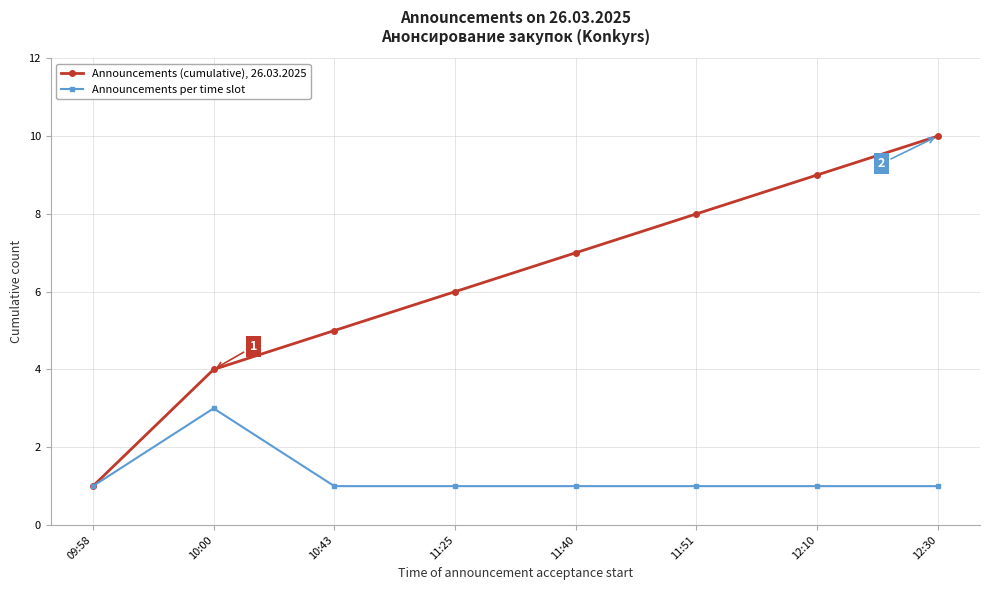

List the series in order of their peak value, highest first.

Announcements (cumulative), 26.03.2025, Announcements per time slot